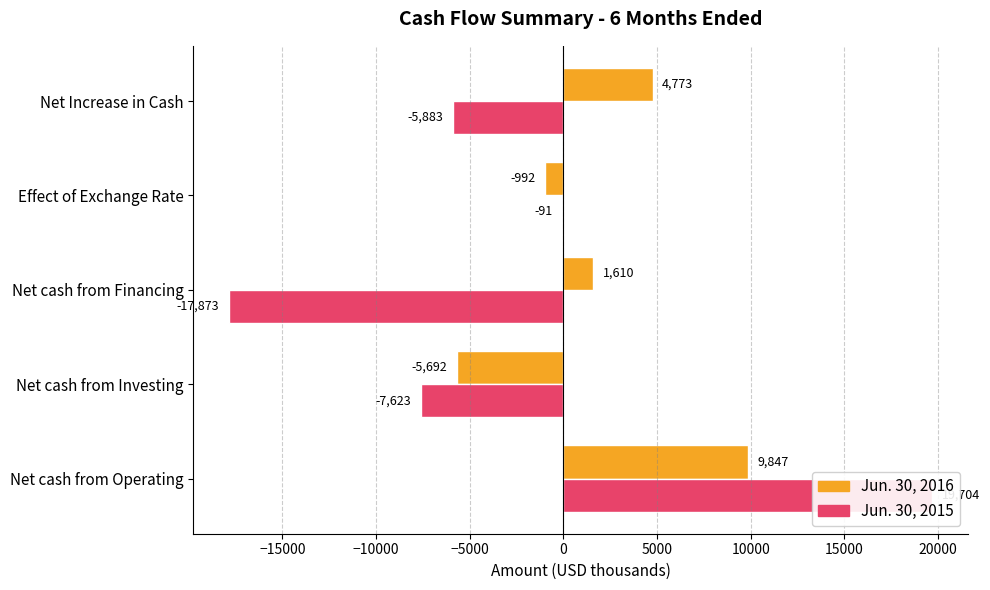

Reading left to right, transcribe all the data shown in this chart.

Jun. 30, 2016: 9847	-5692	1610	-992	4773
Jun. 30, 2015: 19704	-7623	-17873	-91	-5883